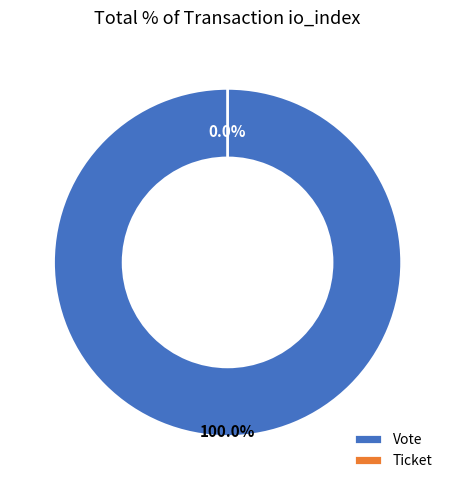

Does Ticket represent more than half of the total?

No